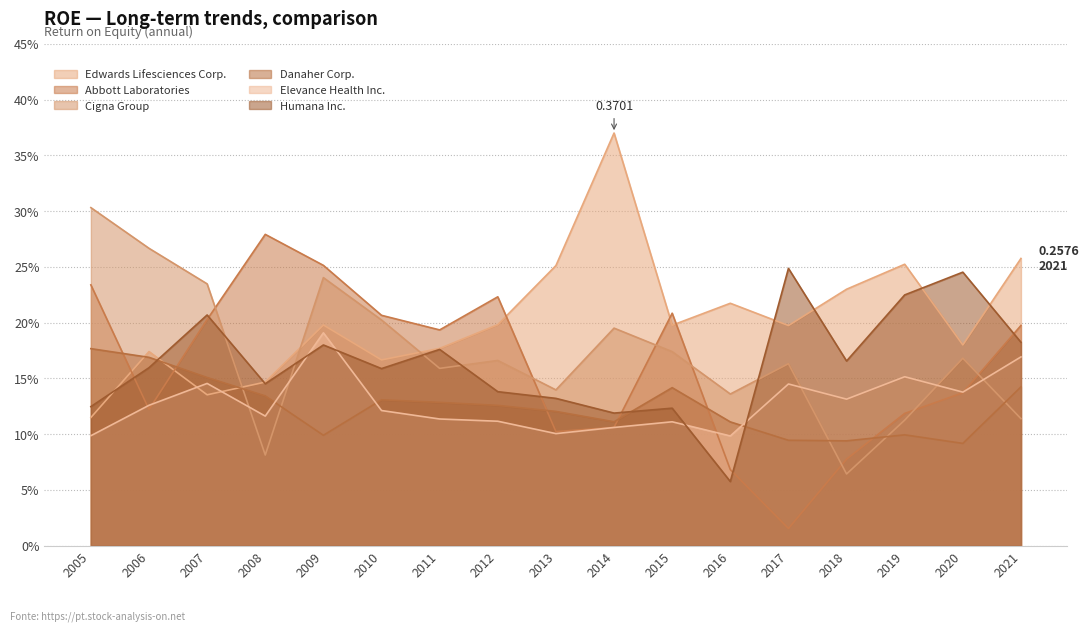

At which category does Cigna Group reach its first local peak?

2009